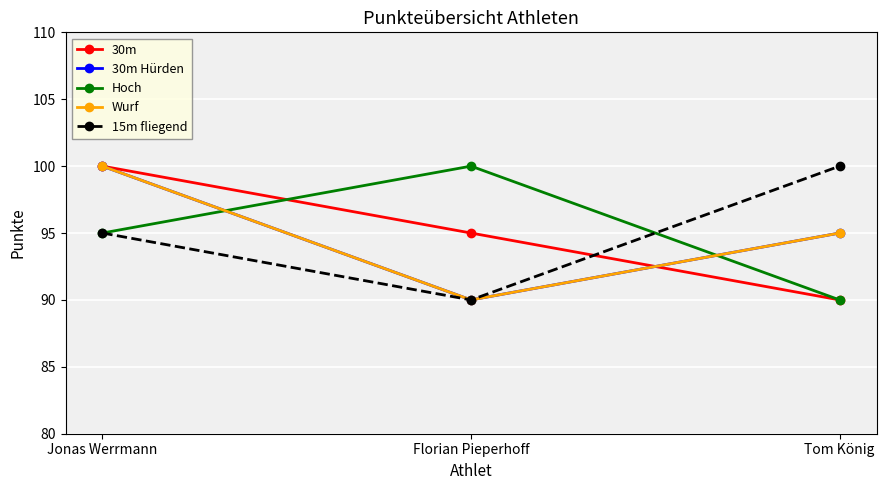

What is the value of the 30m point at the 3rd from the left?

90